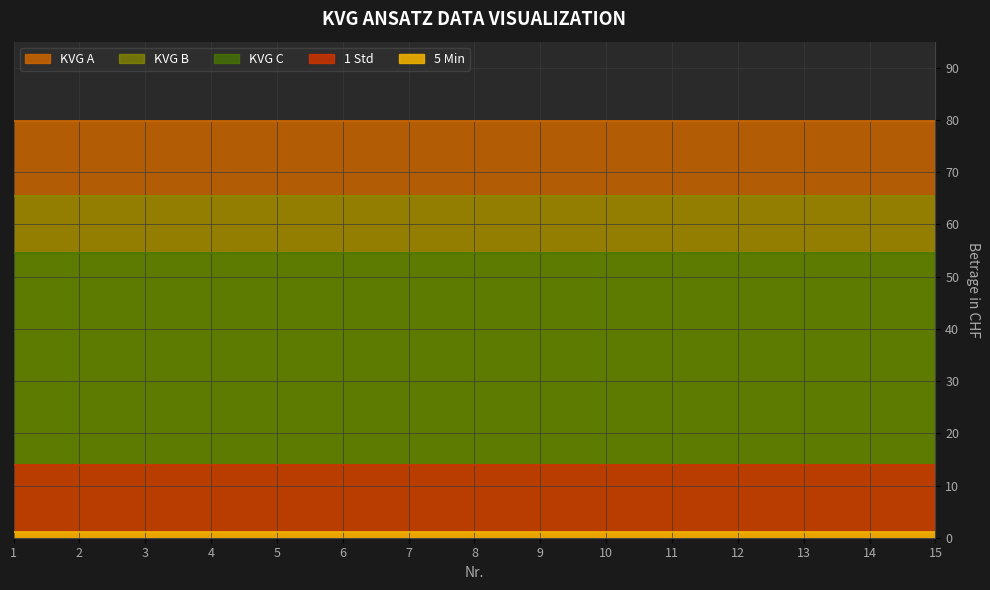

True or false: KVG C has a value of 26.8 at 13.

False